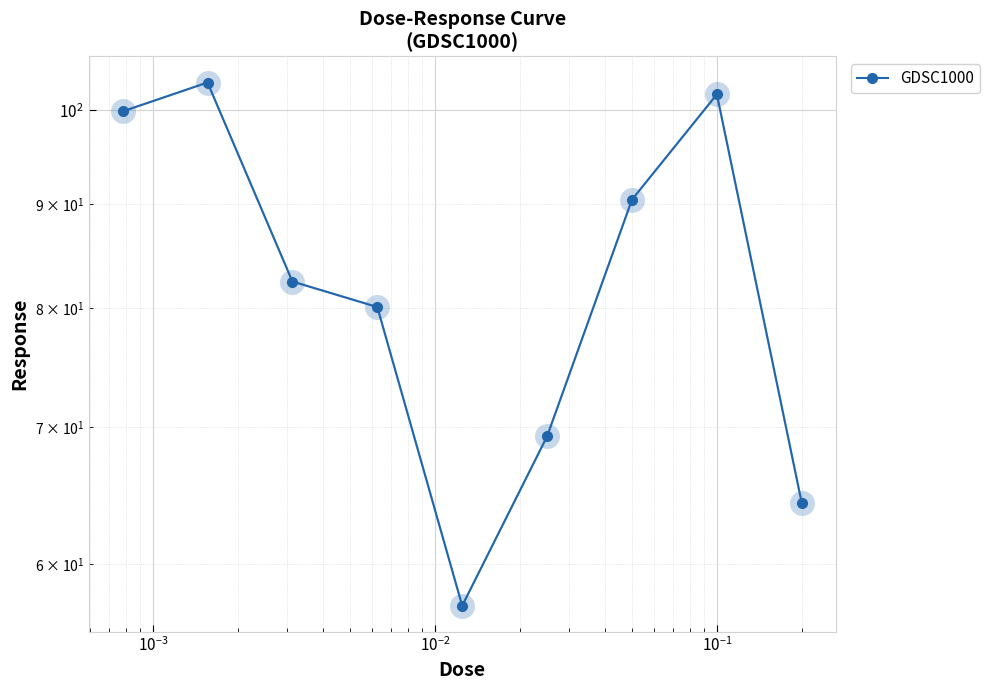

How many data points are less than 82?

4